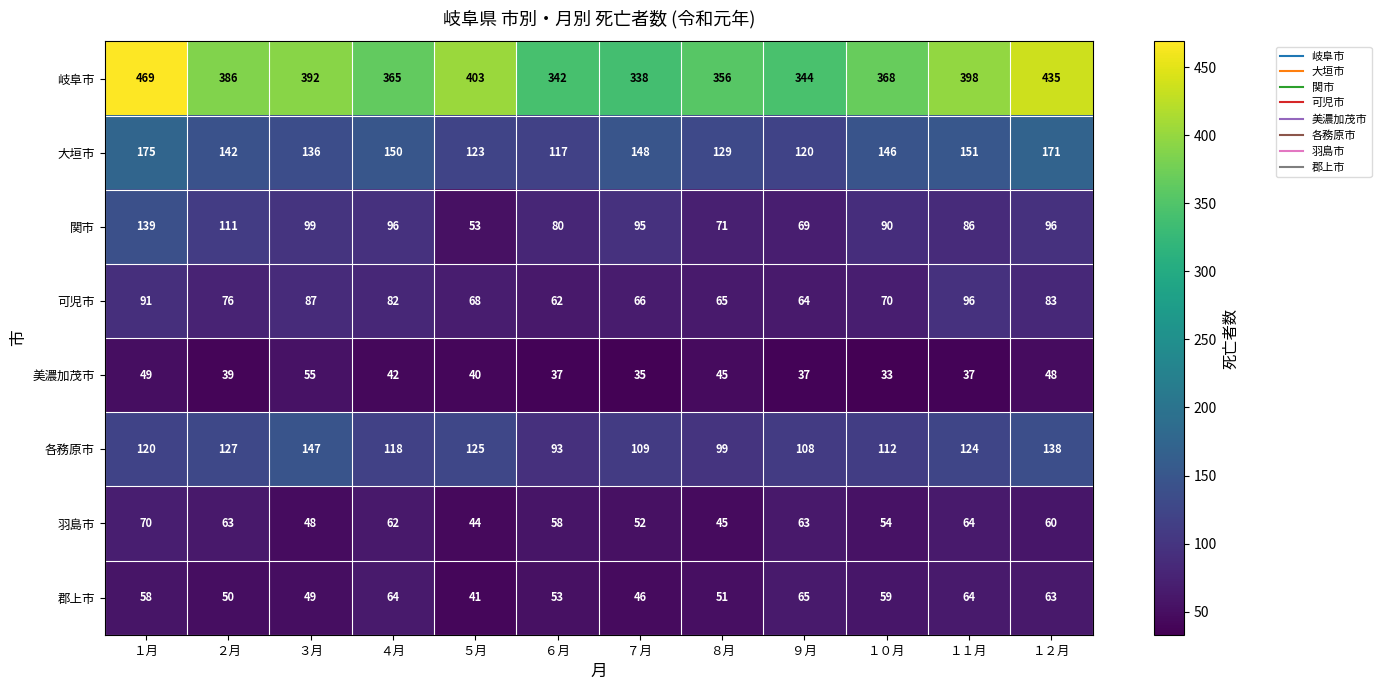

What is the approximate value of 関市 at １２月, to the nearest 5?

95